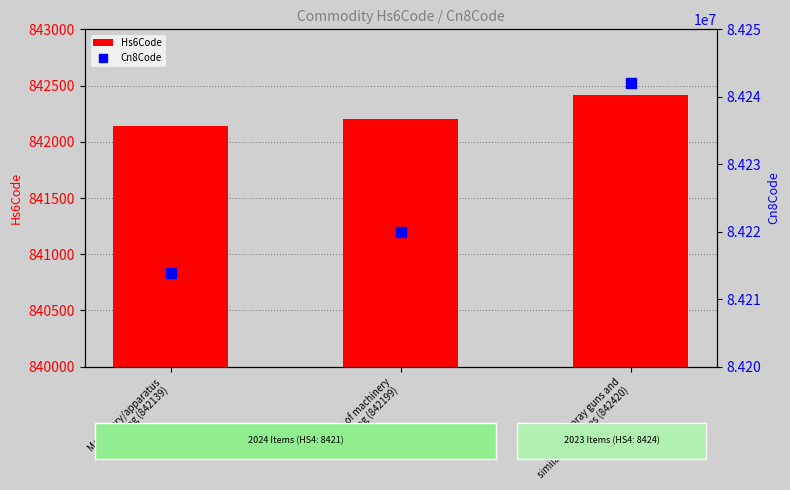

Which series contains the lowest Y value?

Hs6Code